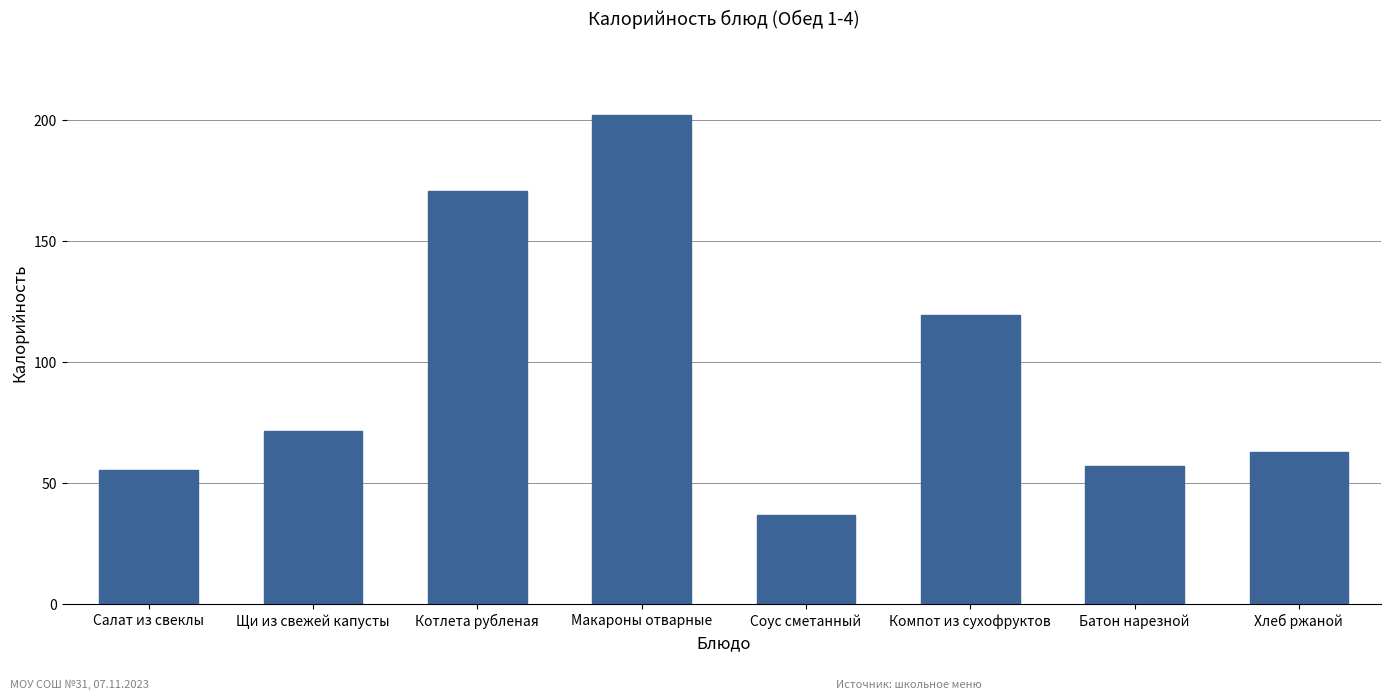

Are the bars horizontal?

No